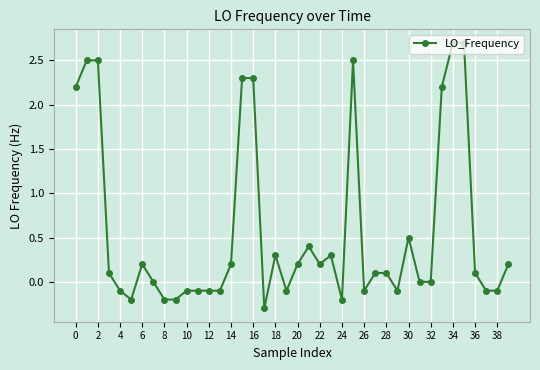

True or false: there are more than 2 points higher than both neighbors.

True